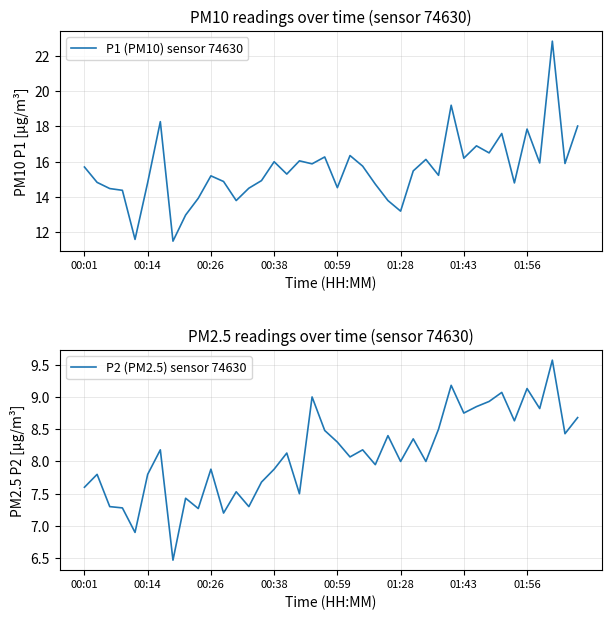

List the series in order of their peak value, lowest first.

P2 (PM2.5) sensor 74630, P1 (PM10) sensor 74630